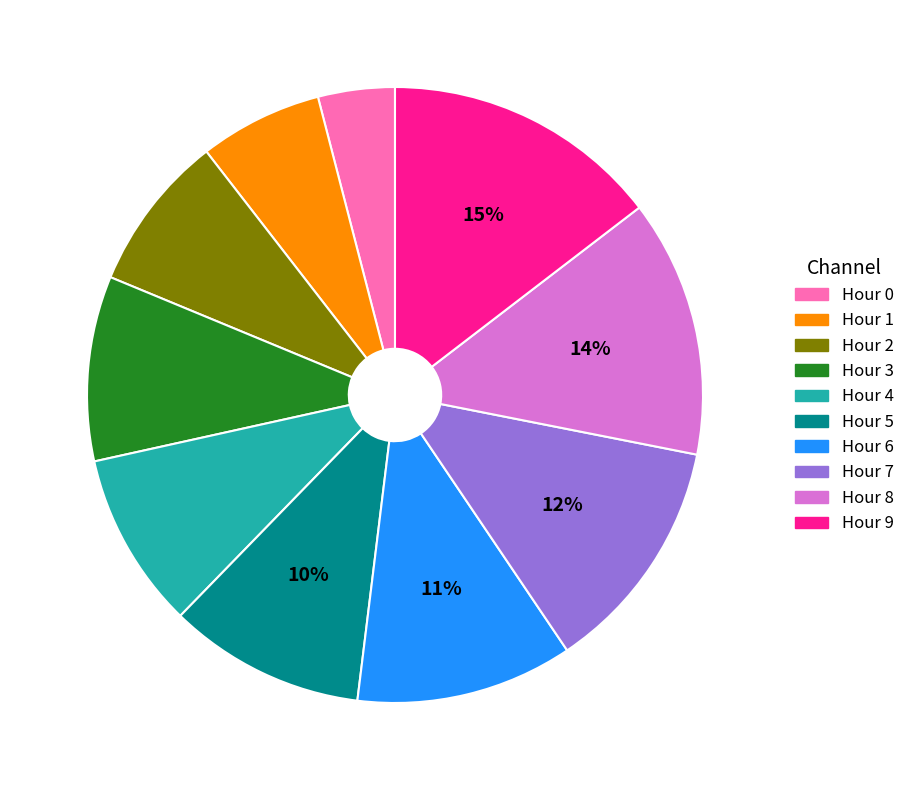

To the nearest percent, what is the difference between the Hour 4 and Hour 6 slice percentages?

2%